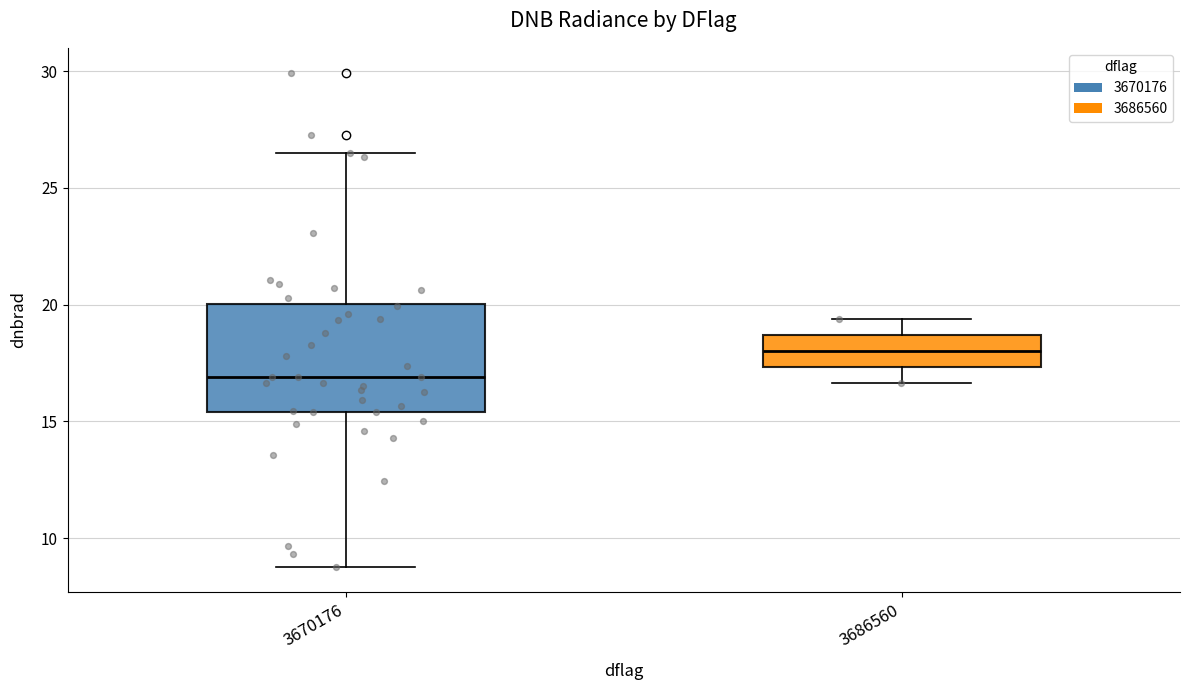

Reading left to right, read every box against the y-axis: the position of its median line, the range the box covers, and the ends of its whiskers. The values are not printed on the chart, so give them approximately, as read against the axis.

3670176: median 17.0, box 15.5 to 20.0, whiskers 9.0 to 26.5
3686560: median 18.0, box 17.5 to 18.5, whiskers 16.5 to 19.5